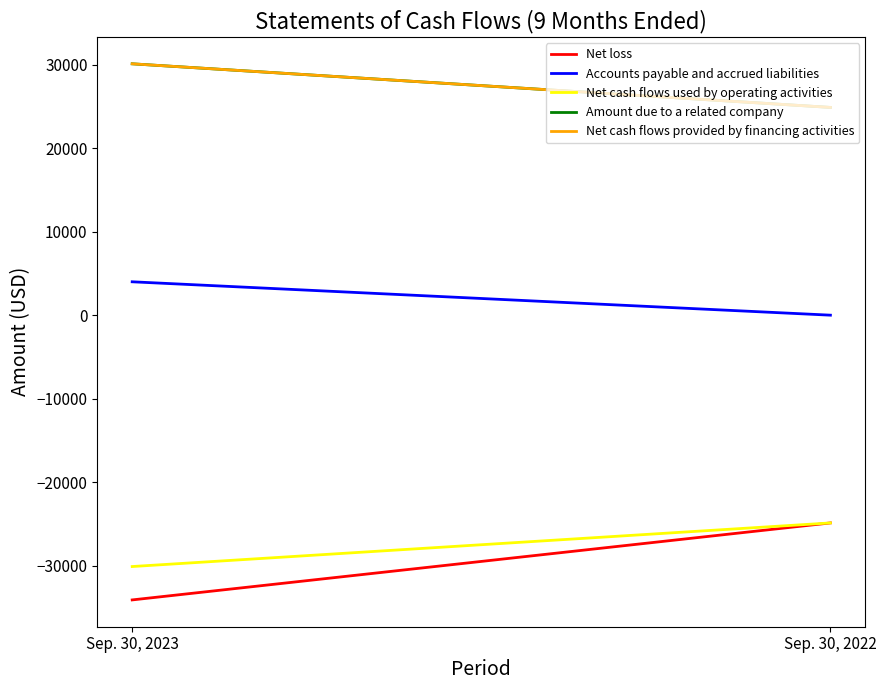

What is the minimum value for Net cash flows used by operating activities?

-30120